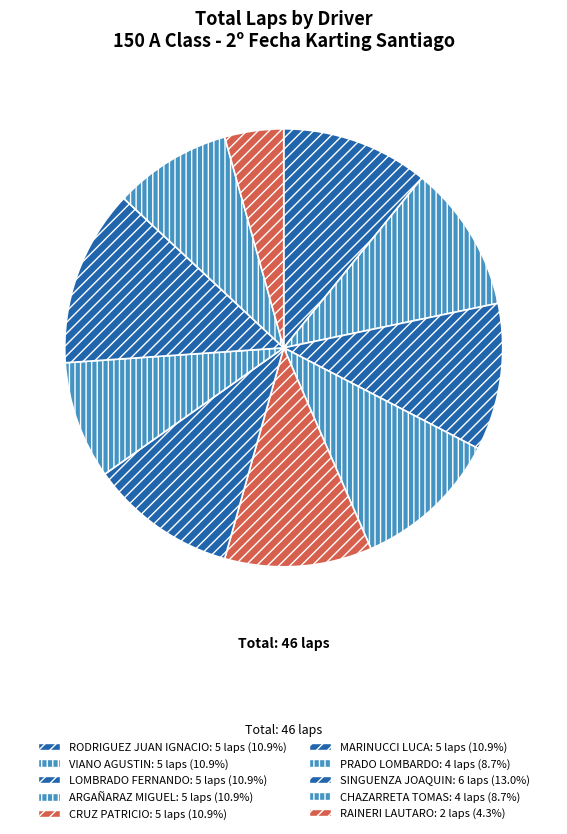

What portion of the pie excludes MARINUCCI LUCA?

89.1%